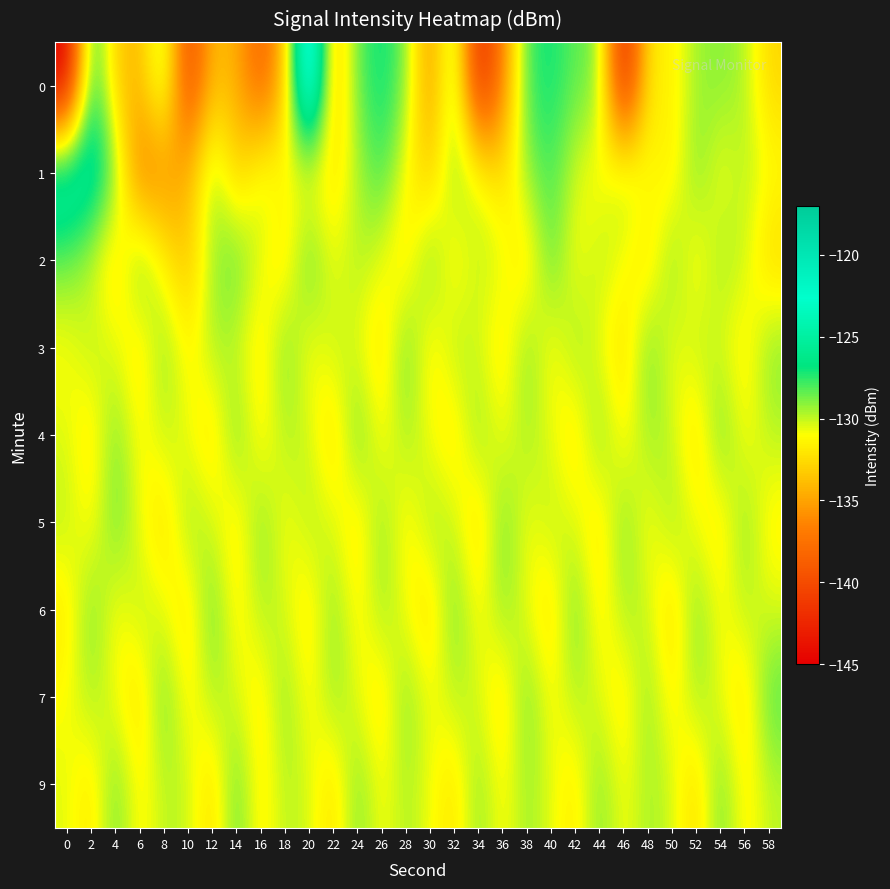

Reading left to right, extract all data points from this chart.

0: 0=-145.3	2=-126.3	4=-133.3	6=-134.2	8=-128.7	10=-140.8	12=-133.8	14=-134.5	16=-138.7	18=-133.8	20=-117.8	22=-134.4	24=-128.3	26=-126.7	28=-128.8	30=-136.1	32=-128.2	34=-142.9	36=-136.6	38=-127.8	40=-126.9	42=-128.4	44=-128.7	46=-143.7	48=-131.7	50=-131.7	52=-129.4	54=-129.0	56=-129.6	58=-132.8
1: 0=-123.7	2=-124.4	4=-128.6	6=-137.2	8=-136.1	10=-134.3	12=-128.9	14=-133.3	16=-130.1	18=-130.9	20=-131.5	22=-132.1	24=-129.8	26=-127.6	28=-131.2	30=-133.4	32=-128.9	34=-130.5	36=-132.7	38=-129.1	40=-127.8	42=-130.3	44=-131.6	46=-129.4	48=-130.8	50=-132.0	52=-128.6	54=-131.1	56=-129.7	58=-130.9
2: 0=-128.5	2=-130.2	4=-132.7	6=-127.9	8=-131.5	10=-133.8	12=-129.4	14=-128.1	16=-130.6	18=-132.3	20=-127.8	22=-131.0	24=-129.5	26=-130.7	28=-132.1	30=-128.3	32=-131.9	34=-129.8	36=-130.4	38=-132.6	40=-128.0	42=-131.3	44=-129.6	46=-130.9	48=-132.4	50=-128.7	52=-131.7	54=-129.3	56=-130.1	58=-132.8
3: 0=-131.2	2=-129.7	4=-130.5	6=-132.3	8=-128.8	10=-131.6	12=-129.4	14=-130.2	16=-132.0	18=-128.5	20=-131.3	22=-129.8	24=-130.6	26=-132.4	28=-128.2	30=-131.9	32=-129.5	34=-130.3	36=-132.1	38=-128.7	40=-131.5	42=-129.1	44=-130.8	46=-132.6	48=-128.4	50=-131.0	52=-129.7	54=-130.4	56=-131.8	58=-128.9
4: 0=-130.4	2=-132.1	4=-128.6	6=-131.4	8=-129.9	10=-130.7	12=-132.5	14=-128.3	16=-131.8	18=-129.6	20=-130.2	22=-132.8	24=-128.0	26=-131.5	28=-129.3	30=-130.9	32=-132.2	34=-128.8	36=-131.1	38=-129.4	40=-130.6	42=-132.3	44=-128.5	46=-131.7	48=-129.2	50=-130.0	52=-132.7	54=-128.1	56=-131.3	58=-129.8
5: 0=-129.8	2=-131.5	4=-128.3	6=-130.8	8=-132.6	10=-129.1	12=-130.3	14=-132.0	16=-128.7	18=-131.2	20=-129.6	22=-130.4	24=-132.2	26=-128.9	28=-131.7	30=-129.3	32=-130.1	34=-132.8	36=-128.4	38=-131.0	40=-129.7	42=-130.5	44=-132.3	46=-128.6	48=-131.4	50=-129.2	52=-130.9	54=-132.1	56=-128.8	58=-131.6
6: 0=-132.0	2=-128.5	4=-131.3	6=-129.7	8=-130.6	10=-132.4	12=-128.1	14=-131.8	16=-129.5	18=-130.3	20=-132.1	22=-128.8	24=-131.6	26=-129.2	28=-130.9	30=-132.7	32=-128.3	34=-131.4	36=-129.0	38=-130.7	40=-132.5	42=-128.2	44=-131.9	46=-129.4	48=-130.1	50=-132.8	52=-128.6	54=-131.2	56=-129.8	58=-130.4
7: 0=-131.1	2=-129.4	4=-130.9	6=-132.6	8=-128.2	10=-131.7	12=-129.5	14=-130.3	16=-132.0	18=-128.8	20=-131.5	22=-129.1	24=-130.6	26=-132.3	28=-128.7	30=-131.0	32=-129.8	34=-130.2	36=-132.5	38=-128.4	40=-131.3	42=-129.6	44=-130.4	46=-132.1	48=-128.9	50=-131.8	52=-129.3	54=-130.7	56=-132.4	58=-128.0
9: 0=-130.5	2=-132.2	4=-128.4	6=-131.6	8=-129.8	10=-130.0	12=-132.7	14=-128.1	16=-131.9	18=-129.7	20=-130.3	22=-132.5	24=-128.6	26=-131.2	28=-129.5	30=-130.8	32=-132.3	34=-128.9	36=-131.4	38=-129.2	40=-130.6	42=-132.0	44=-128.7	46=-131.1	48=-129.4	50=-130.2	52=-132.8	54=-128.3	56=-131.7	58=-129.9